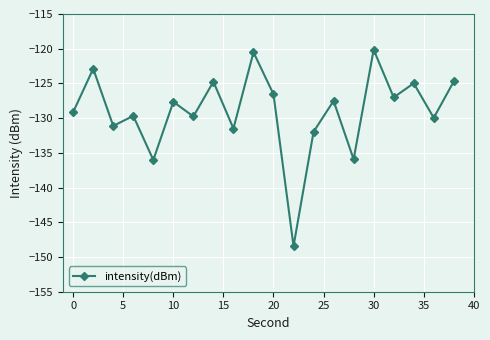

How many points are higher than both their immediate neighbors (excluding endpoints)?

8